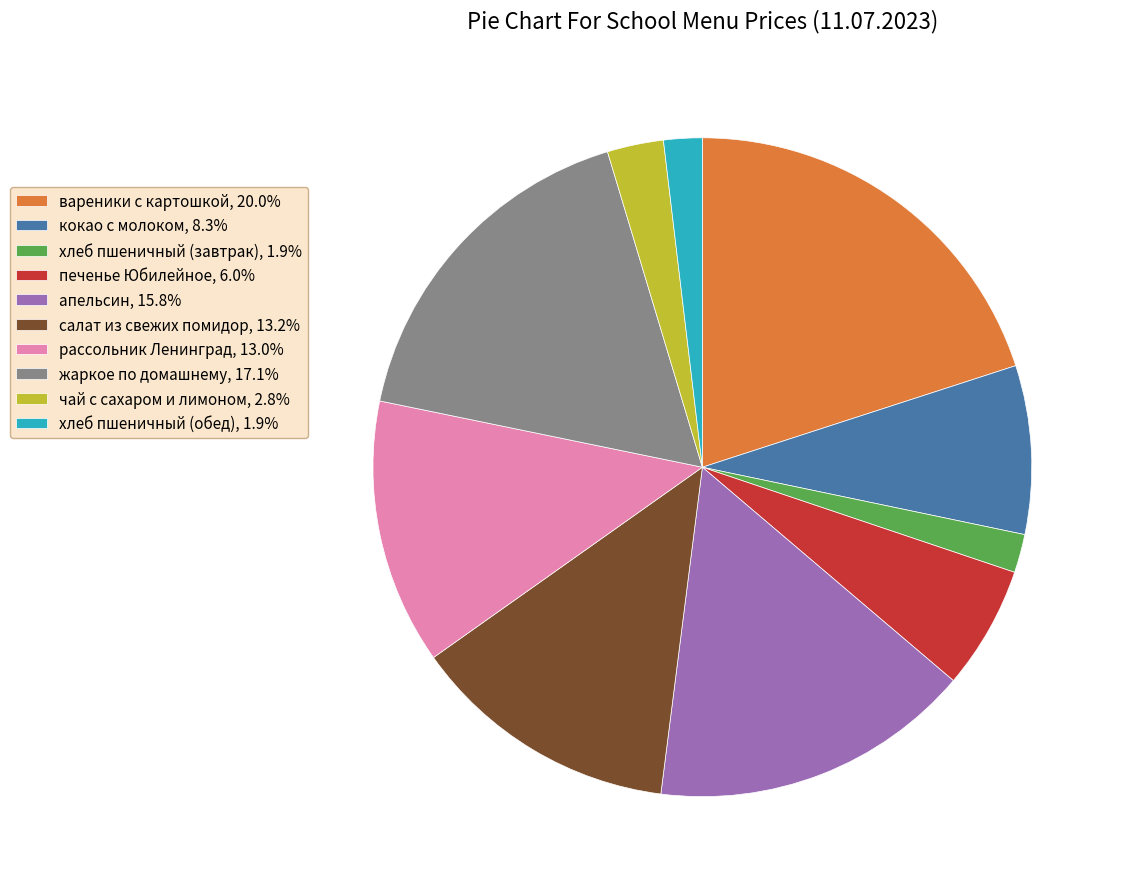

The салат из свежих помидор slice represents 13% of the pie. True or false?

True